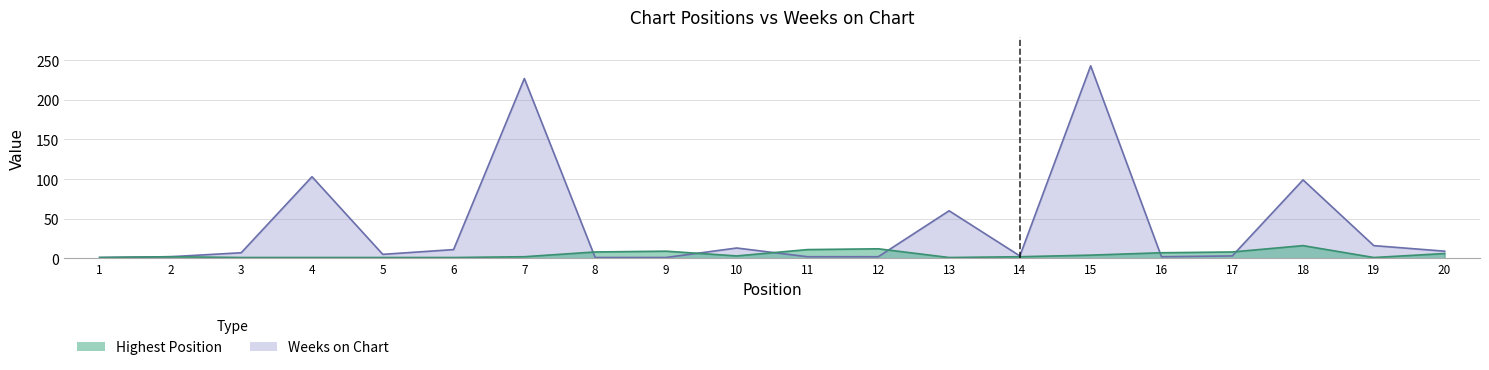

What are all the series names shown in the legend?

Highest Position, Weeks on Chart